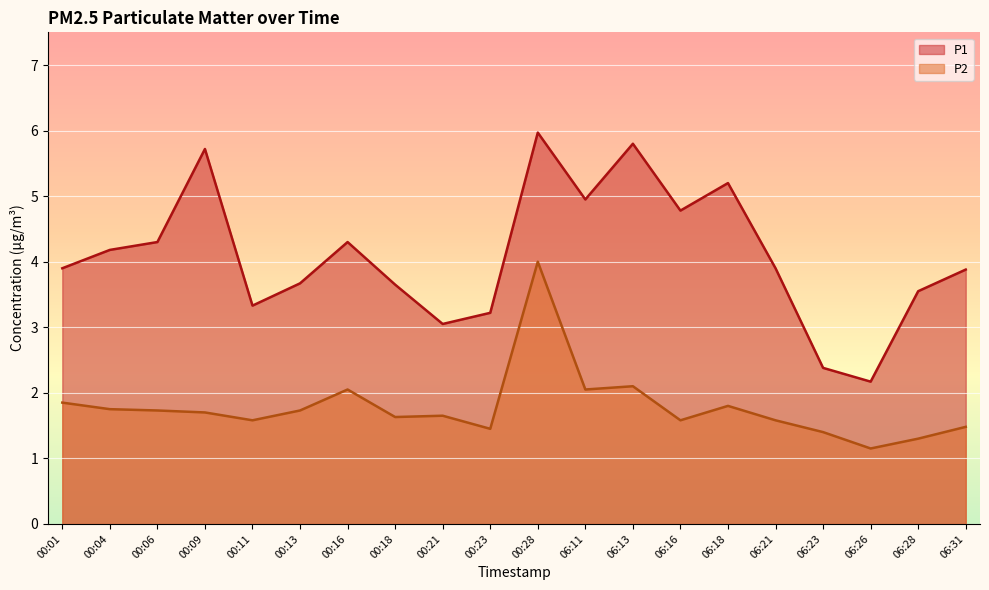

True or false: P2 and P1 intersect in this chart.

False